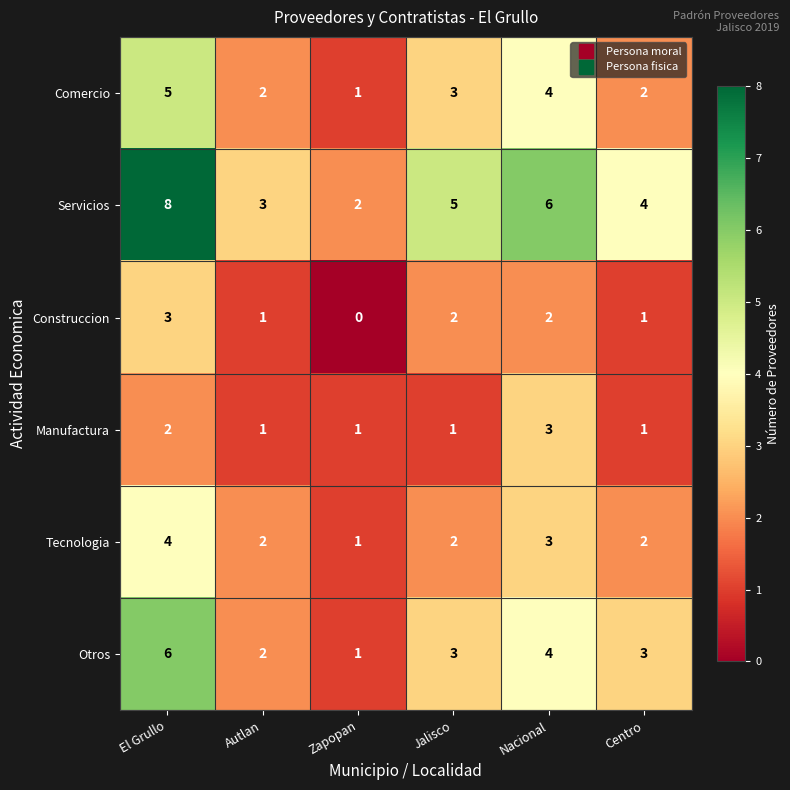

What value does the Otros series have at Jalisco?

3